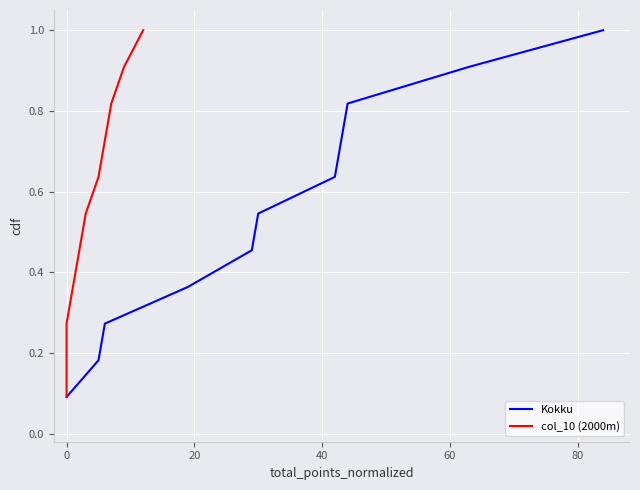

What is the highest value of the Kokku series?

1.0